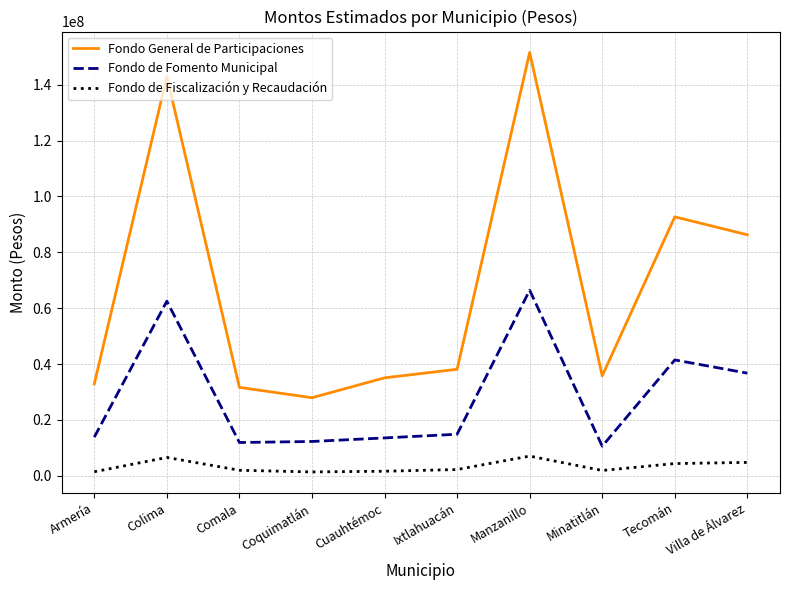

What is the difference between the highest and lowest values at Villa de Álvarez?

81525912